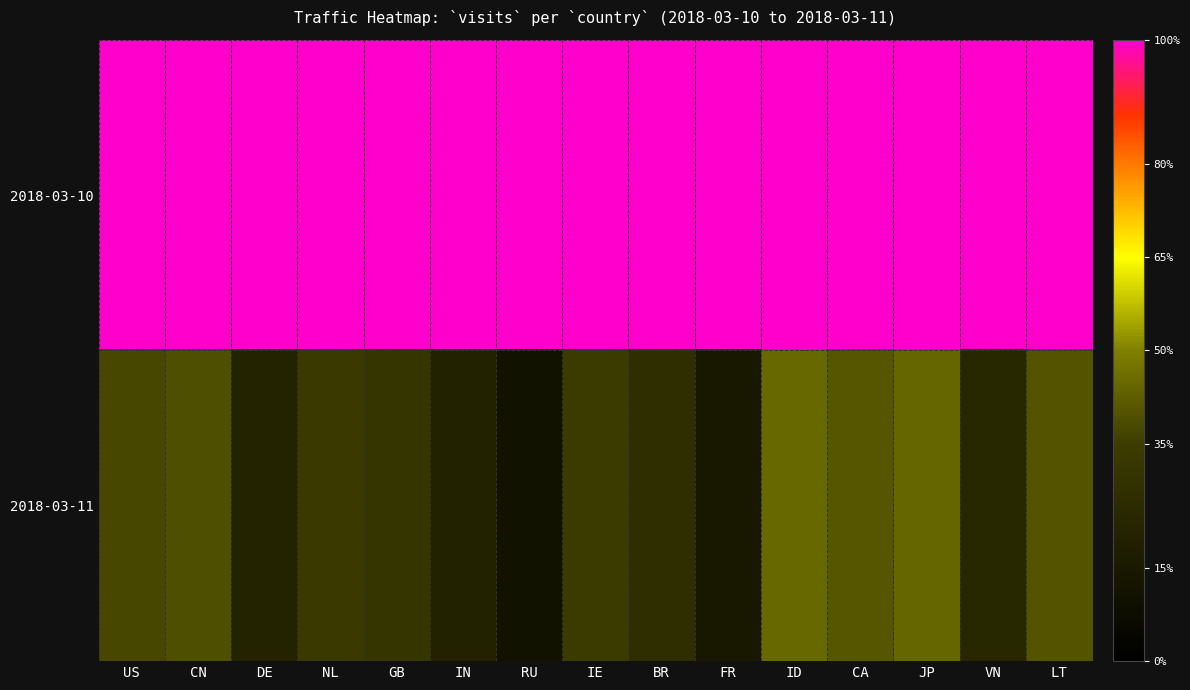

Reading left to right, transcribe all the data shown in this chart.

2018-03-10: US=1.0	CN=1.0	DE=1.0	NL=1.0	GB=1.0	IN=1.0	RU=1.0	IE=1.0	BR=1.0	FR=1.0	ID=1.0	CA=1.0	JP=1.0	VN=1.0	LT=1.0
2018-03-11: US=0.4	CN=0.4	DE=0.2	NL=0.3	GB=0.3	IN=0.2	RU=0.1	IE=0.3	BR=0.3	FR=0.1	ID=0.4	CA=0.4	JP=0.4	VN=0.2	LT=0.4